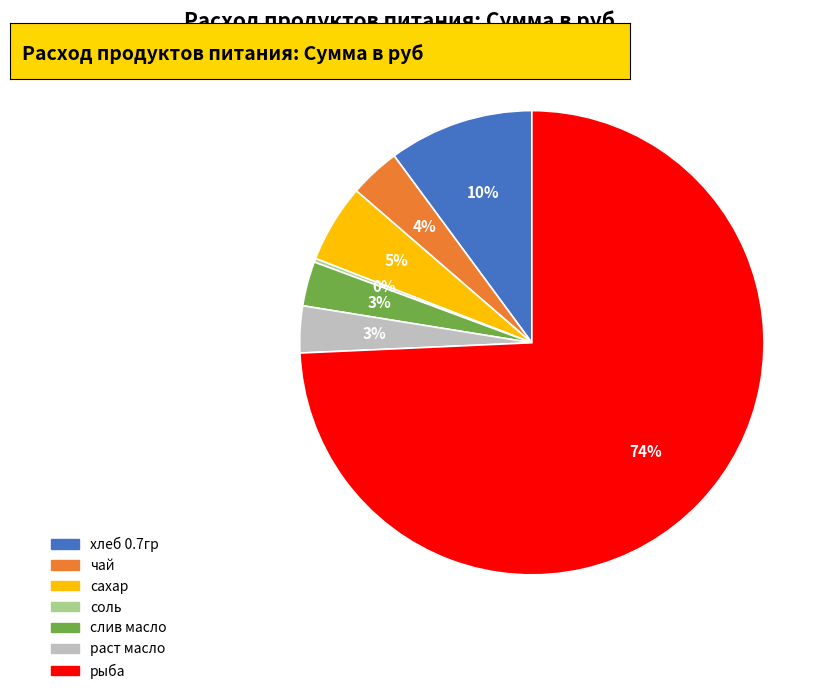

Between раст масло and рыба, which is larger?

рыба